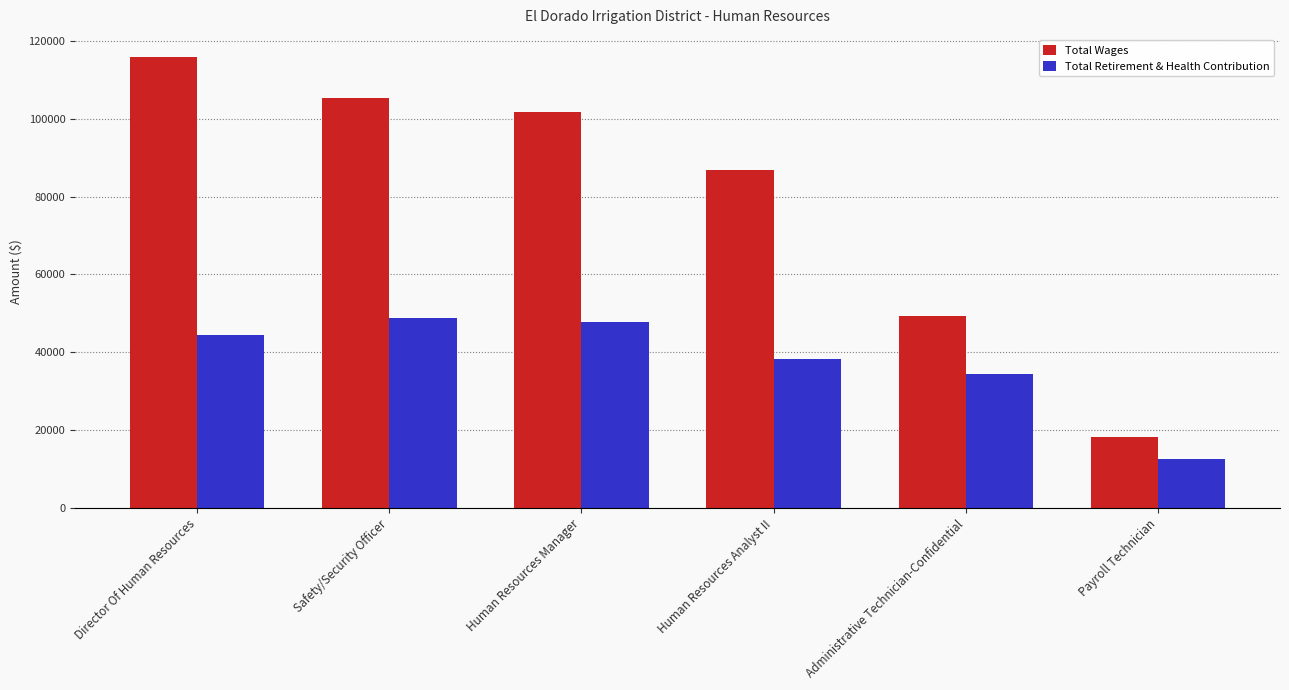

Rank the series at Human Resources Manager from lowest to highest value.

Total Retirement & Health Contribution, Total Wages